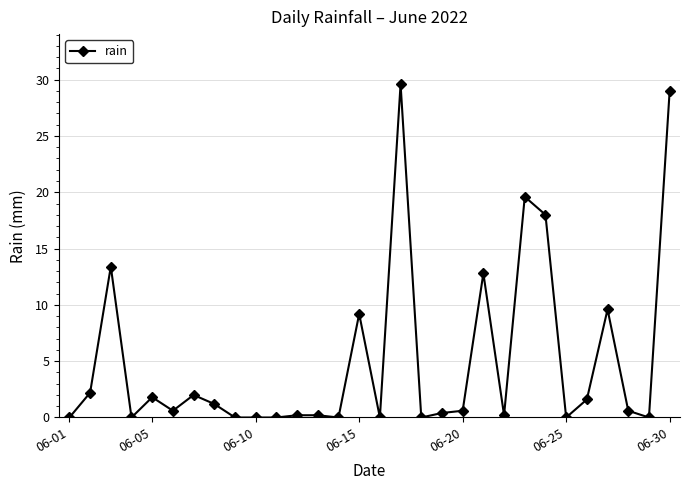

What is the value of the 26th point from the left?

1.6